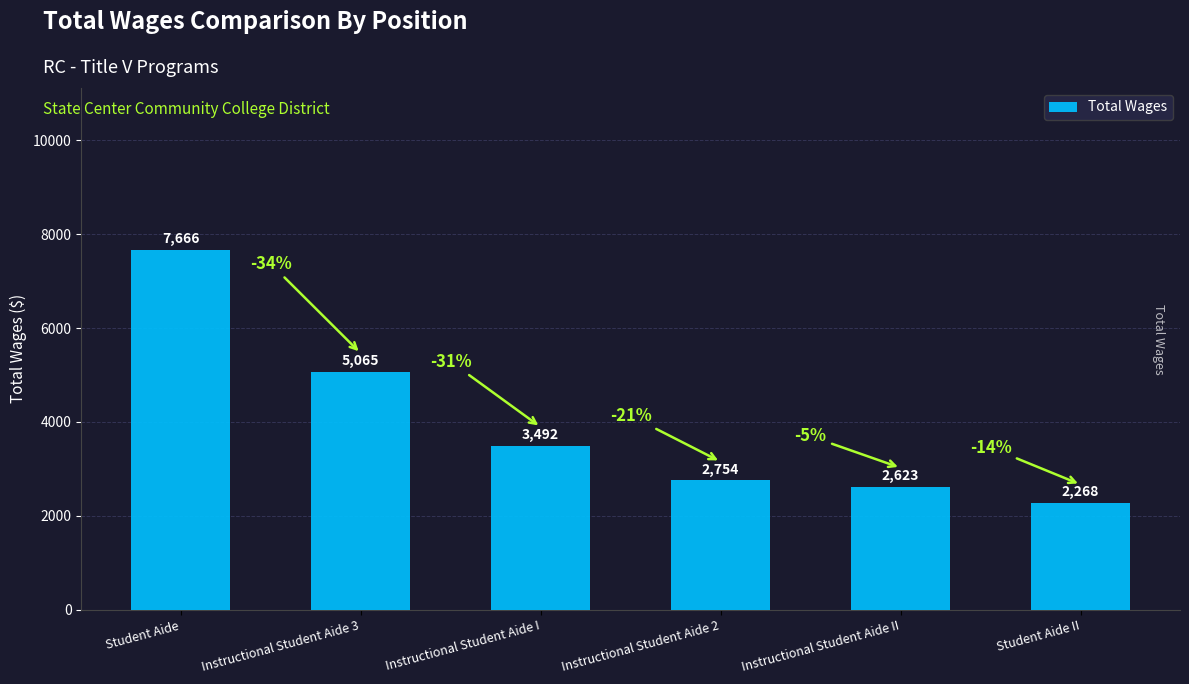

Which label corresponds to the largest value in the chart?

Student Aide